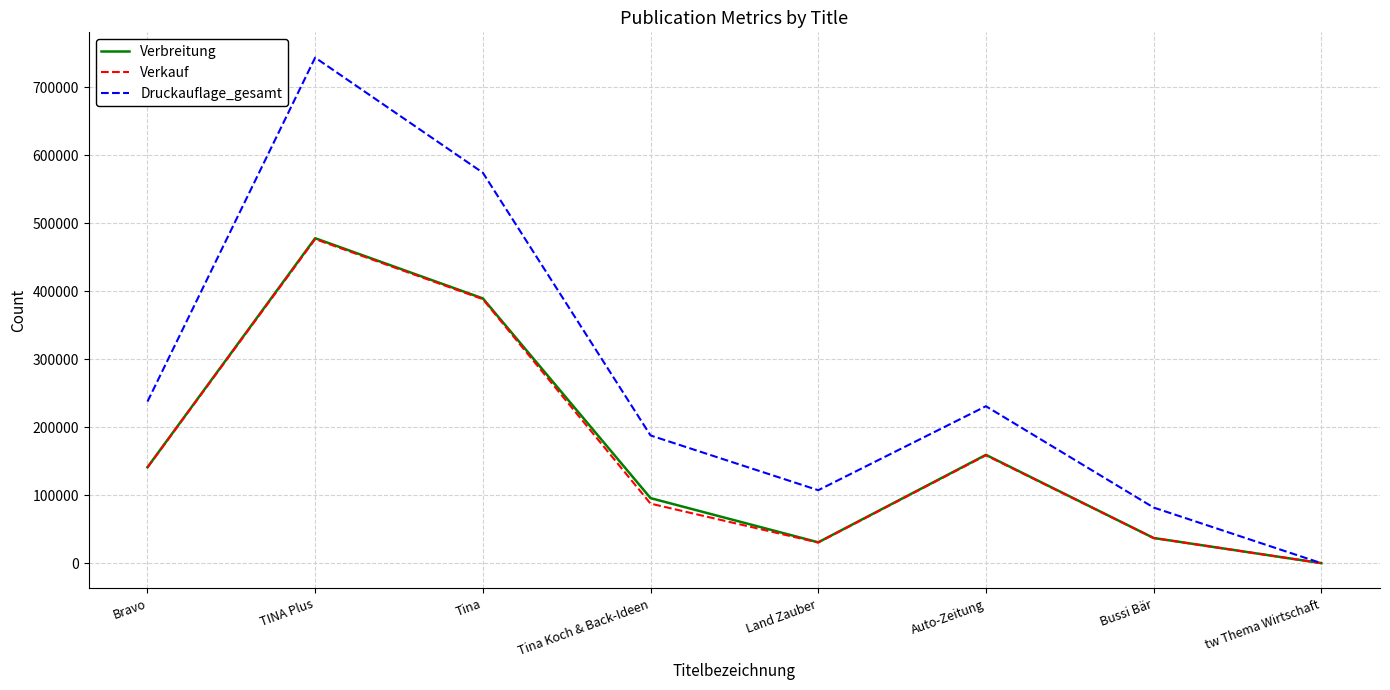

What is the highest value of the Verkauf series?

476420